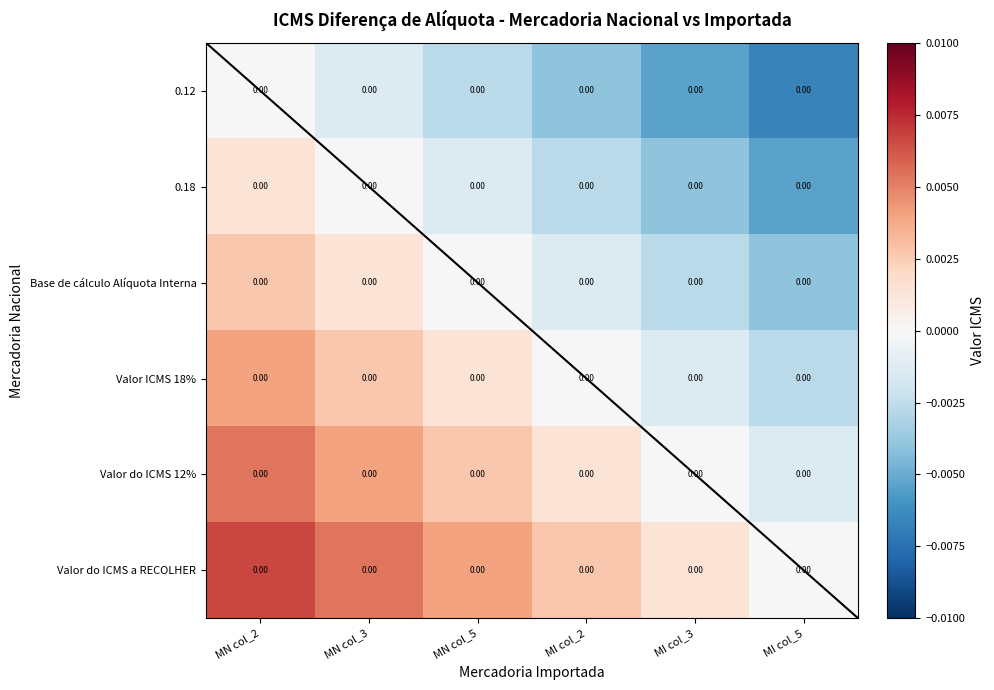

Rank the series by their average value, from lowest to highest.

0.12, 0.18, Base de cálculo Alíquota Interna, Valor ICMS 18%, Valor do ICMS 12%, Valor do ICMS a RECOLHER